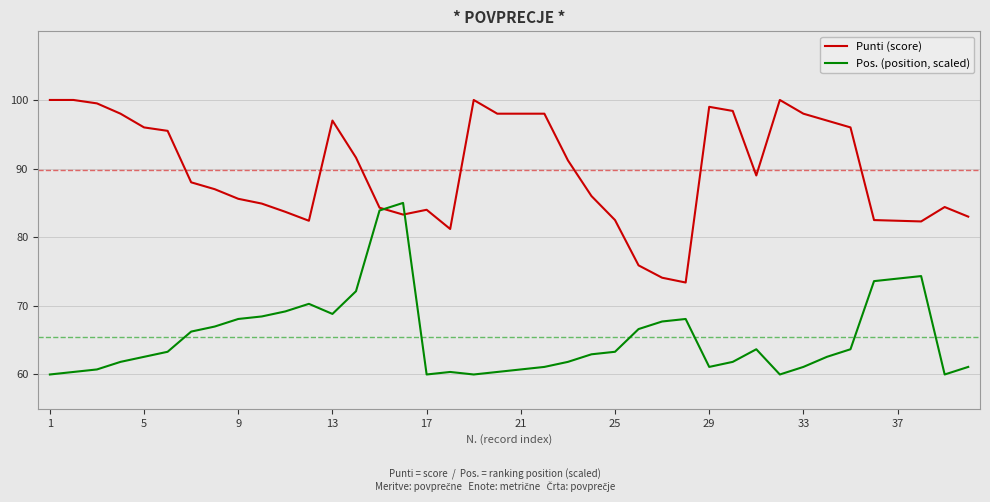

What is the minimum value for Punti (score)?

73.4